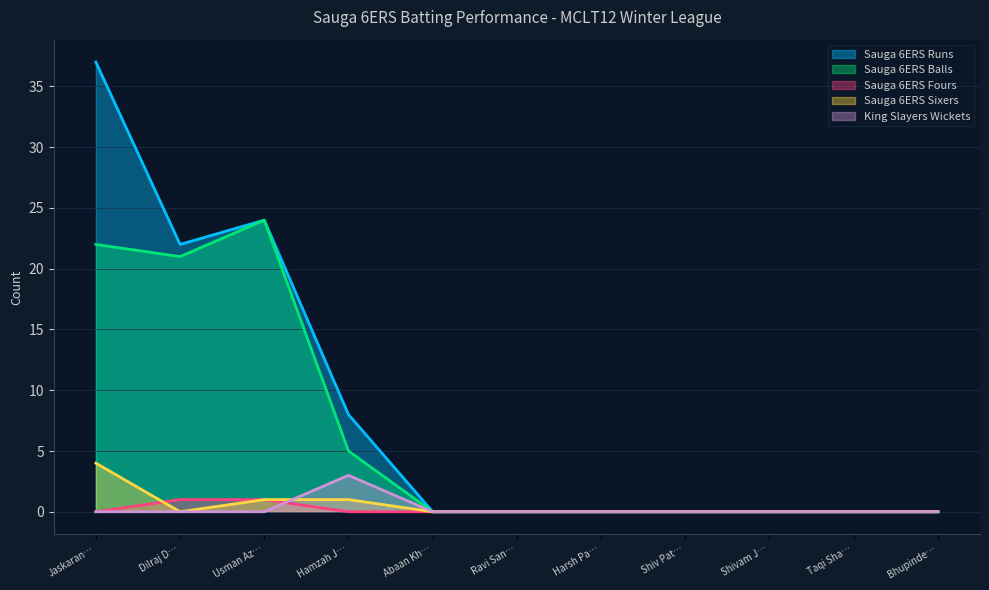

True or false: Sauga 6ERS Balls and Sauga 6ERS Sixers cross at least once.

False